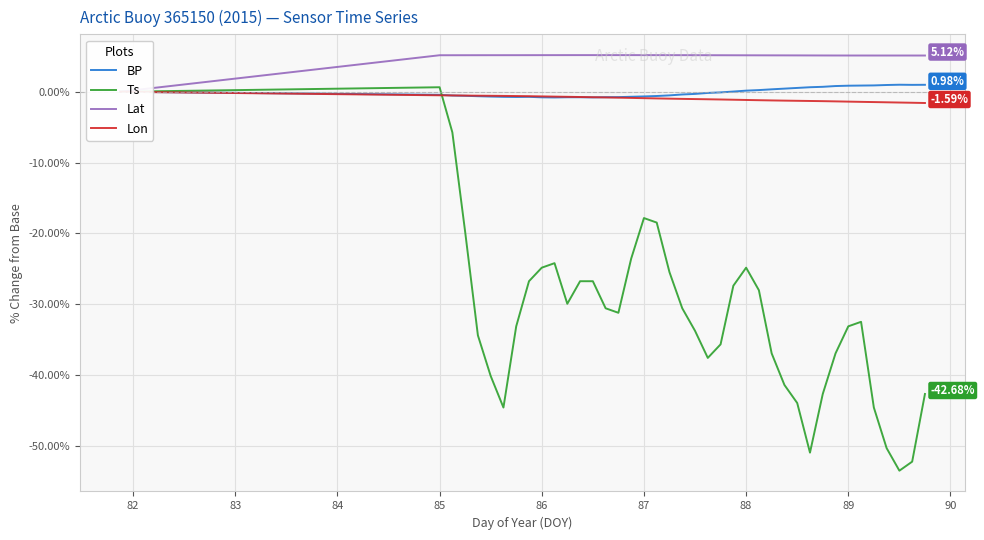

In BP, how many points are higher than both neighbors (excluding endpoints)?

2